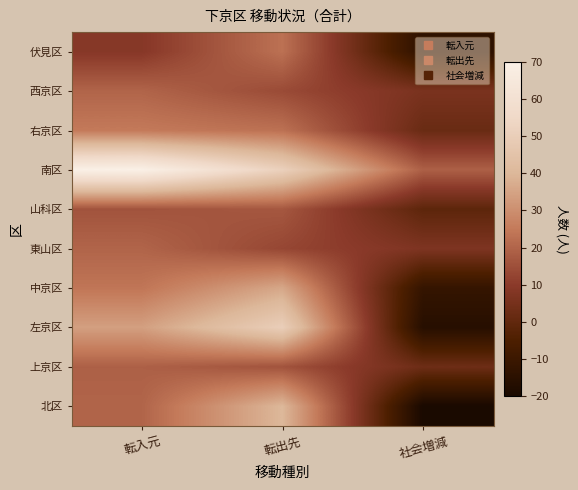

Reading left to right, extract all data points from this chart.

伏見区: 転入元=9	転出先=23	社会増減=-14
西京区: 転入元=20	転出先=14	社会増減=6
右京区: 転入元=25	転出先=23	社会増減=2
南区: 転入元=70	転出先=51	社会増減=19
山科区: 転入元=16	転出先=17	社会増減=-1
東山区: 転入元=20	転出先=13	社会増減=7
中京区: 転入元=24	転出先=36	社会増減=-12
左京区: 転入元=34	転出先=50	社会増減=-16
上京区: 転入元=19	転出先=16	社会増減=3
北区: 転入元=20	転出先=40	社会増減=-20